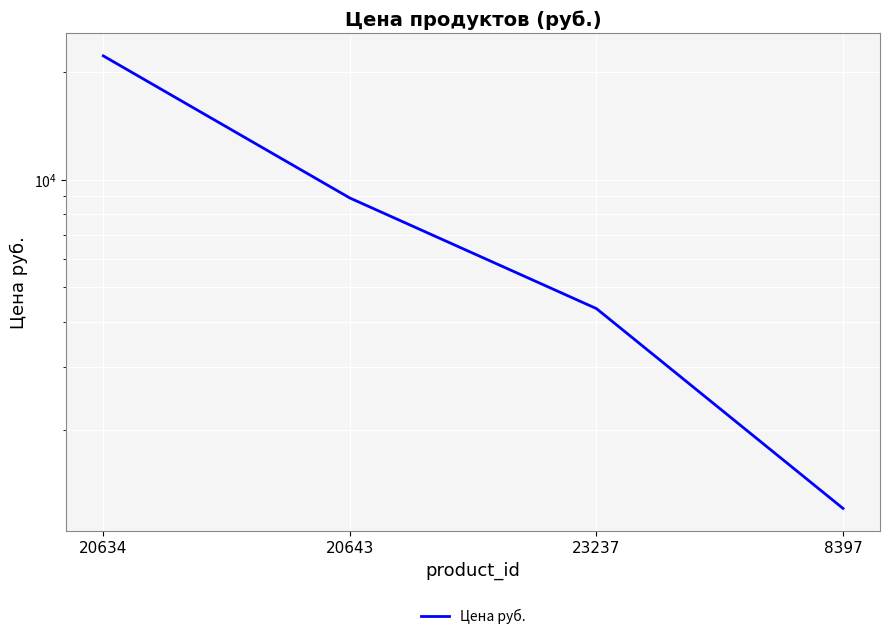

List the labels in order of value, largest first.

20634, 20643, 23237, 8397